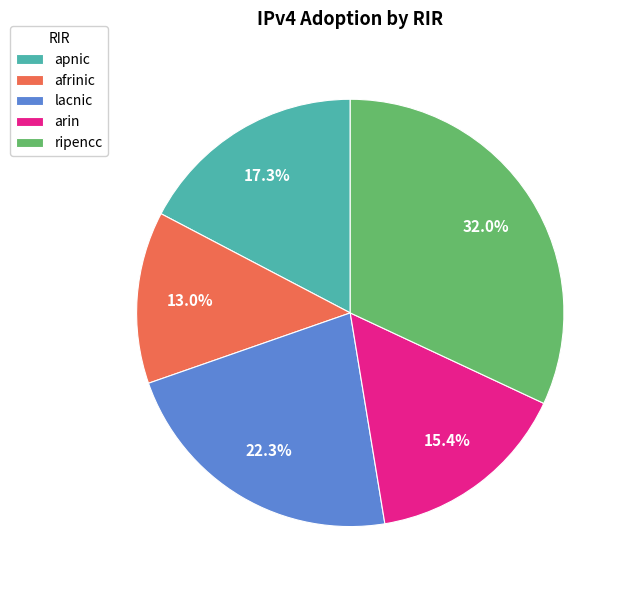

To the nearest percent, what is the combined percentage of arin and ripencc?

47%